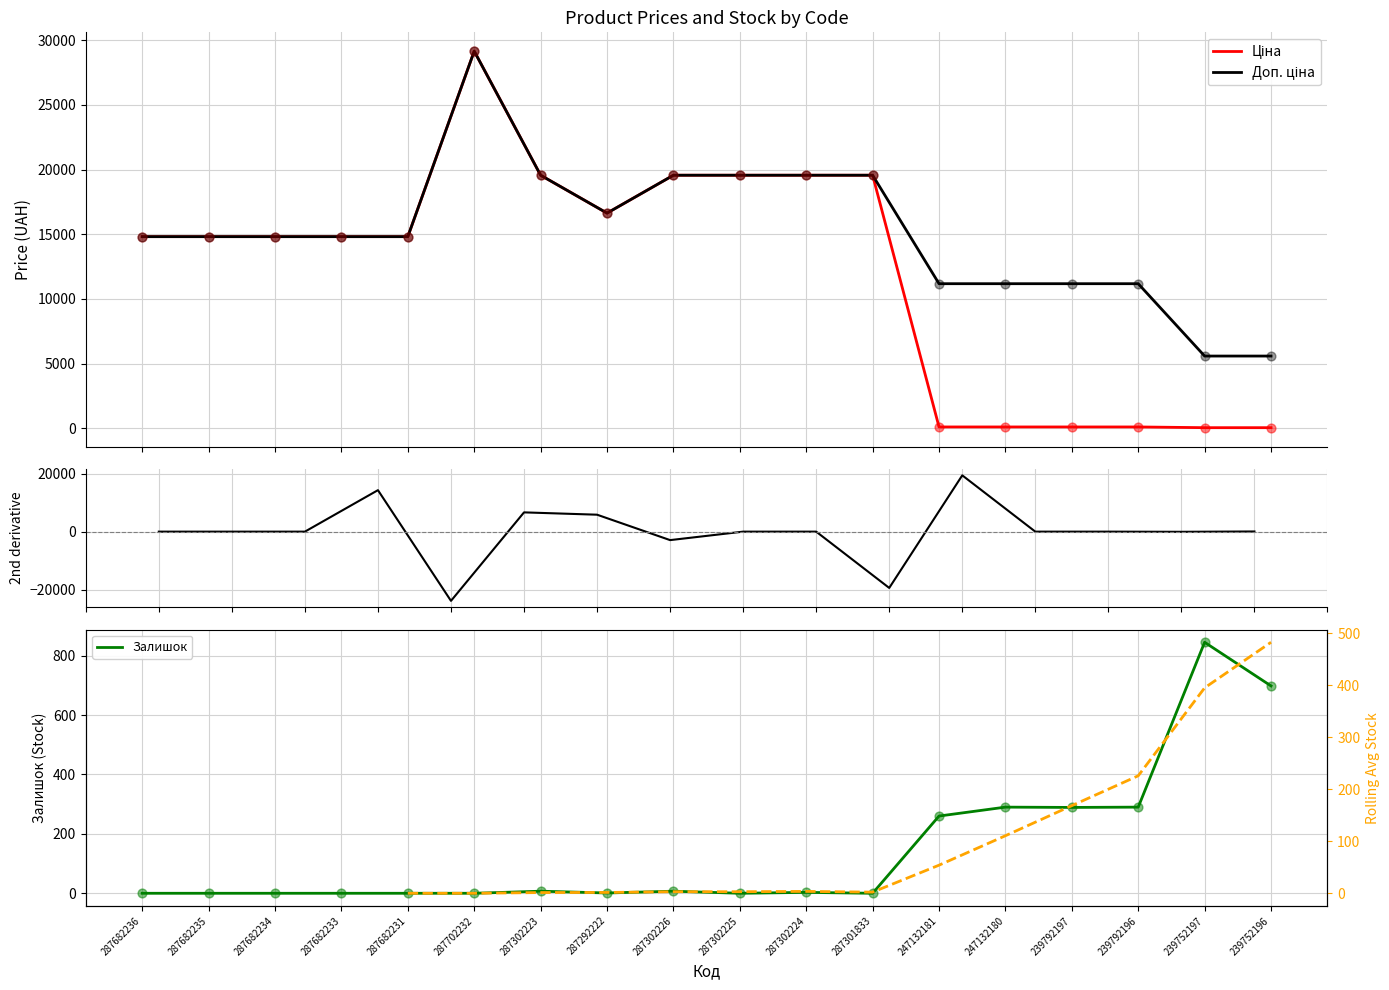

What is the total value across all series at 287682235?

29635.2